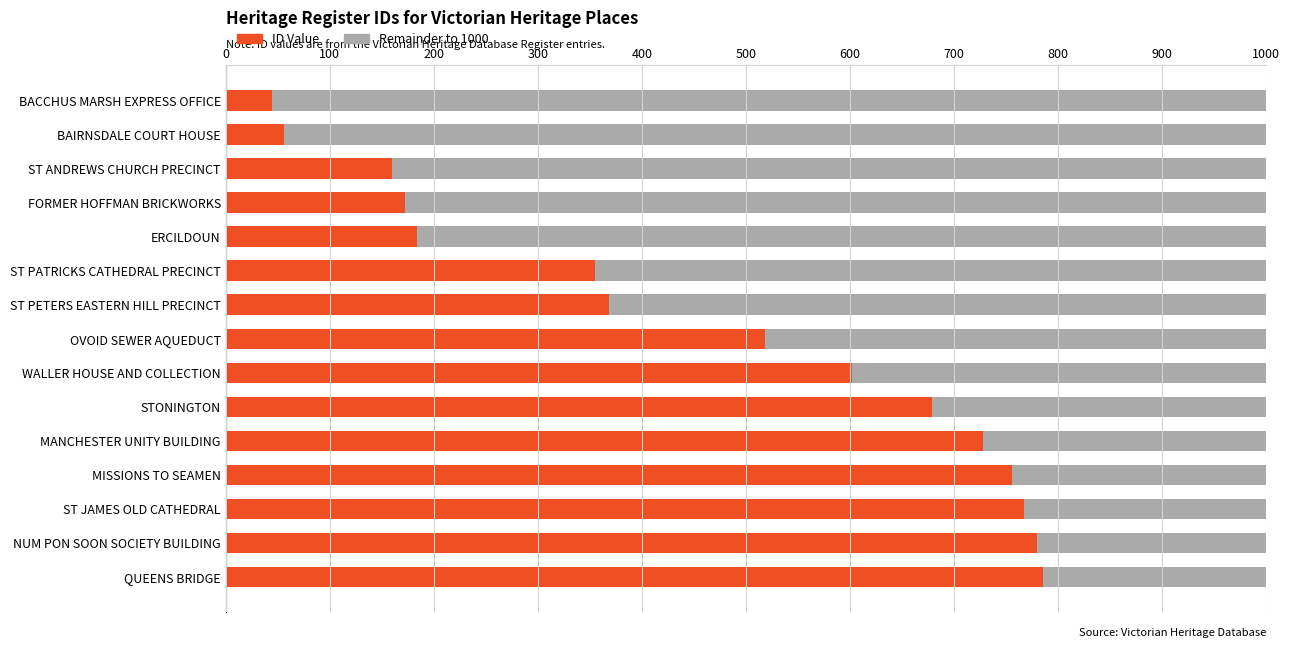

At which label is ID Value closest to 415?

ST PETERS EASTERN HILL PRECINCT